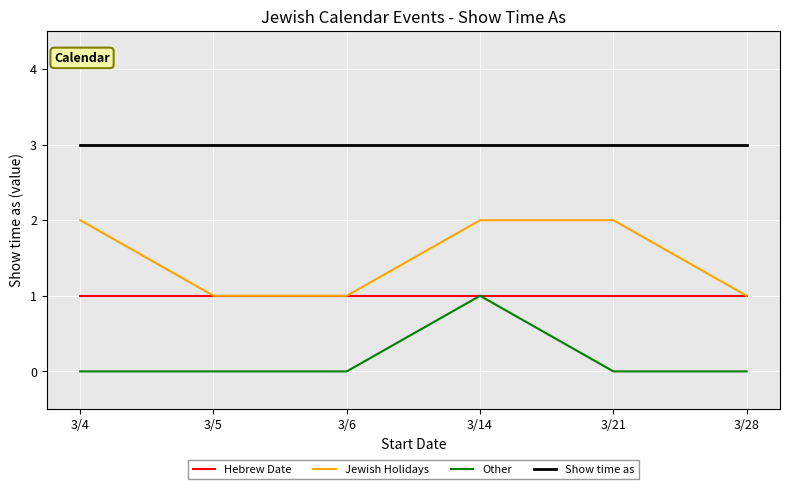

Which series changed the most between 3/5 and 3/21?

Jewish Holidays